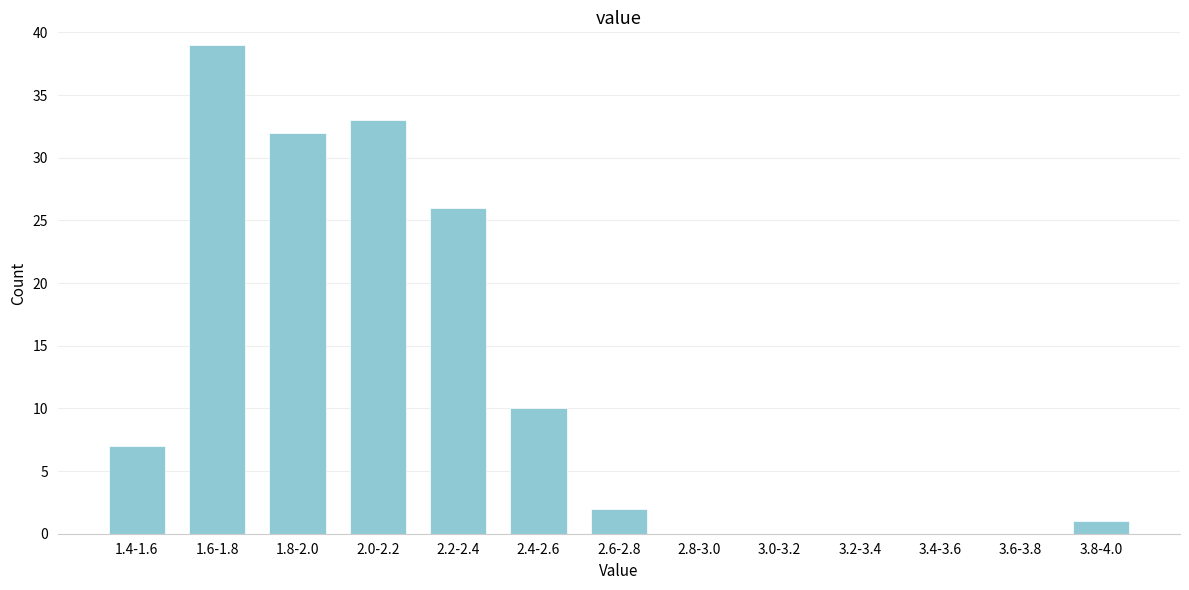

Reading left to right, transcribe all the data shown in this chart.

1.4-1.6=7	1.6-1.8=39	1.8-2.0=32	2.0-2.2=33	2.2-2.4=26	2.4-2.6=10	2.6-2.8=2	2.8-3.0=0	3.0-3.2=0	3.2-3.4=0	3.4-3.6=0	3.6-3.8=0	3.8-4.0=1